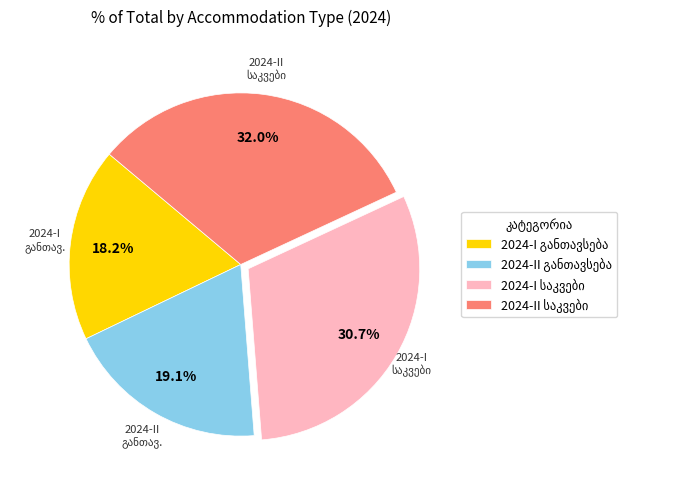

Is there any slice that represents more than half of the pie?

No